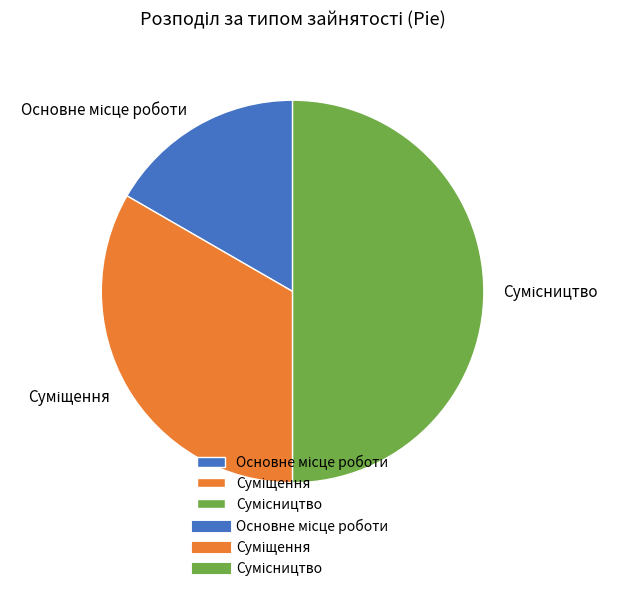

What is the change in value from Суміщення to Сумісництво?

+1